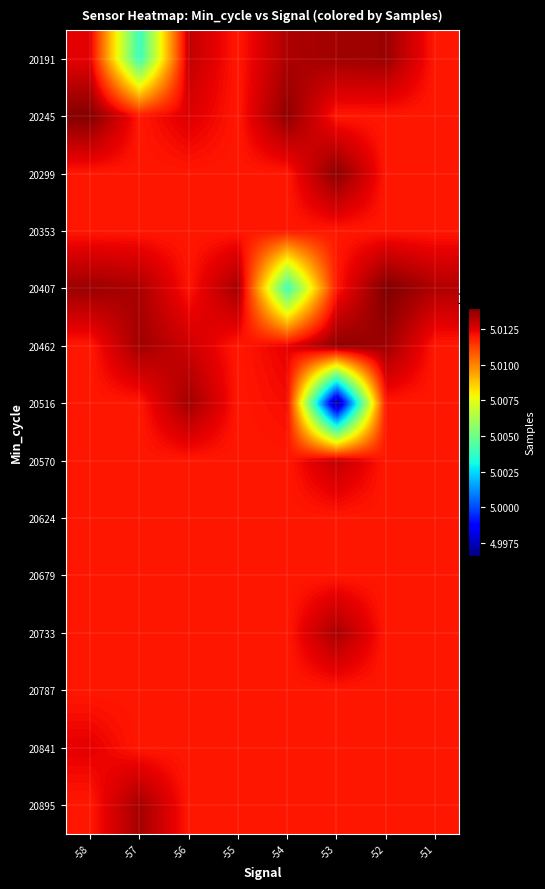

Reading left to right, extract all data points from this chart.

20191: -58=5012460.5	-57=5003869.0	-56=5012999.0	-55=5011999.1	-54=5013298.5	-53=5013476.0	-52=5013562.0	-51=5011999.1
20245: -58=5013910.0	-57=5011999.1	-56=5012580.0	-55=5011999.1	-54=5013759.0	-53=5011999.1	-52=5011999.1	-51=5011999.1
20299: -58=5011999.1	-57=5011999.1	-56=5011999.1	-55=5011999.1	-54=5011999.1	-53=5013829.0	-52=5011999.1	-51=5011999.1
20353: -58=5011999.1	-57=5011999.1	-56=5011999.1	-55=5011999.1	-54=5011999.1	-53=5011999.1	-52=5011999.1	-51=5011999.1
20407: -58=5013574.0	-57=5013331.0	-56=5012066.0	-55=5013440.5	-54=5003967.5	-53=5011999.1	-52=5014023.0	-51=5013258.0
20462: -58=5011999.1	-57=5013485.0	-56=5012807.0	-55=5011999.1	-54=5012433.0	-53=5013775.0	-52=5013531.0	-51=5011999.1
20516: -58=5011999.1	-57=5011999.1	-56=5013495.0	-55=5011999.1	-54=5012213.0	-53=4996565.0	-52=5011999.1	-51=5011999.1
20570: -58=5011999.1	-57=5011999.1	-56=5011999.1	-55=5011999.1	-54=5011999.1	-53=5012980.0	-52=5011999.1	-51=5011999.1
20624: -58=5011999.1	-57=5011999.1	-56=5011999.1	-55=5011999.1	-54=5011999.1	-53=5011999.1	-52=5011999.1	-51=5011999.1
20679: -58=5011999.1	-57=5011999.1	-56=5011999.1	-55=5011999.1	-54=5011999.1	-53=5011999.1	-52=5011999.1	-51=5011999.1
20733: -58=5011999.1	-57=5011999.1	-56=5011999.1	-55=5011999.1	-54=5011999.1	-53=5013377.0	-52=5011999.1	-51=5011999.1
20787: -58=5011999.1	-57=5011999.1	-56=5011999.1	-55=5011999.1	-54=5011999.1	-53=5011999.1	-52=5011999.1	-51=5011999.1
20841: -58=5012468.0	-57=5011999.1	-56=5011999.1	-55=5011999.1	-54=5011999.1	-53=5011999.1	-52=5011999.1	-51=5011999.1
20895: -58=5011999.1	-57=5013441.0	-56=5011999.1	-55=5011999.1	-54=5011999.1	-53=5011999.1	-52=5011999.1	-51=5011999.1